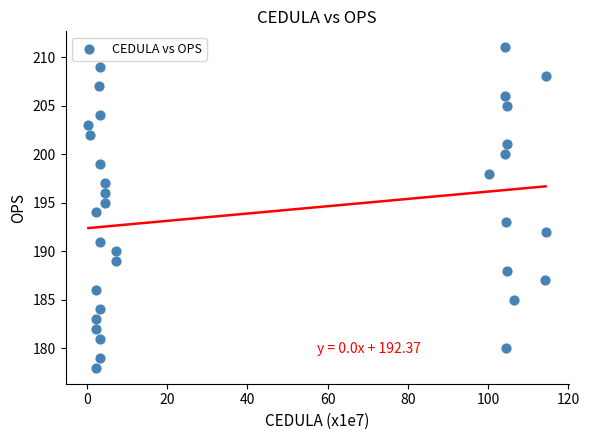

What is the range of Y values (max minus min)?

33